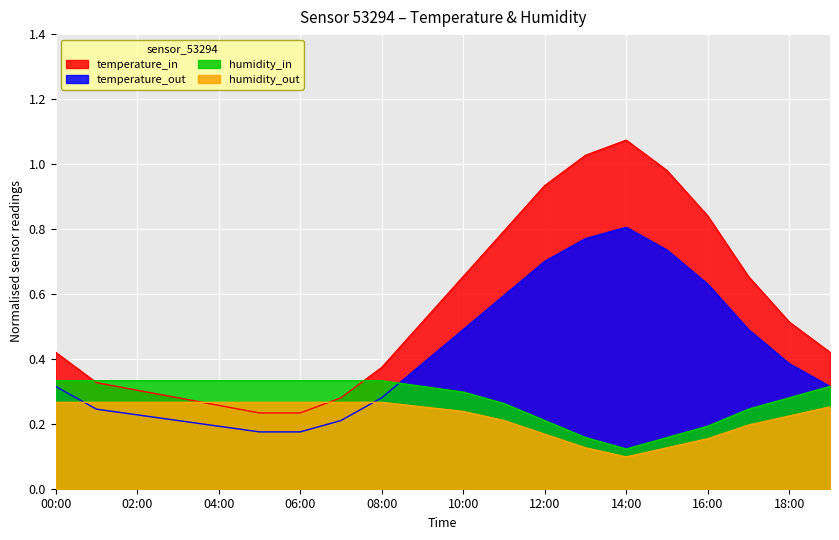

Reading left to right, extract all data points from this chart.

temperature: 0.4	0.3	0.3	0.3	0.3	0.2	0.2	0.3	0.4	0.5	0.7	0.8	0.9	1.0	1.1	1.0	0.8	0.7	0.5	0.4
humidity: 0.3	0.3	0.3	0.3	0.3	0.3	0.3	0.3	0.3	0.3	0.3	0.3	0.2	0.2	0.1	0.2	0.2	0.2	0.3	0.3